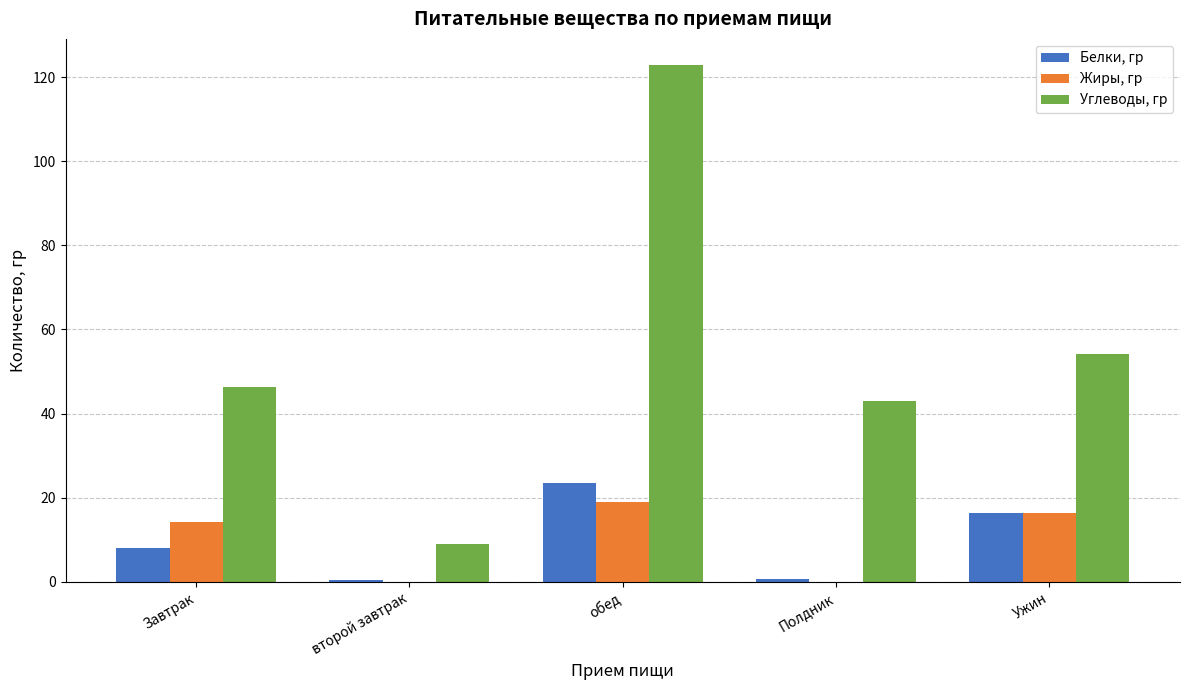

Which series has the largest total across all categories?

Углеводы, гр